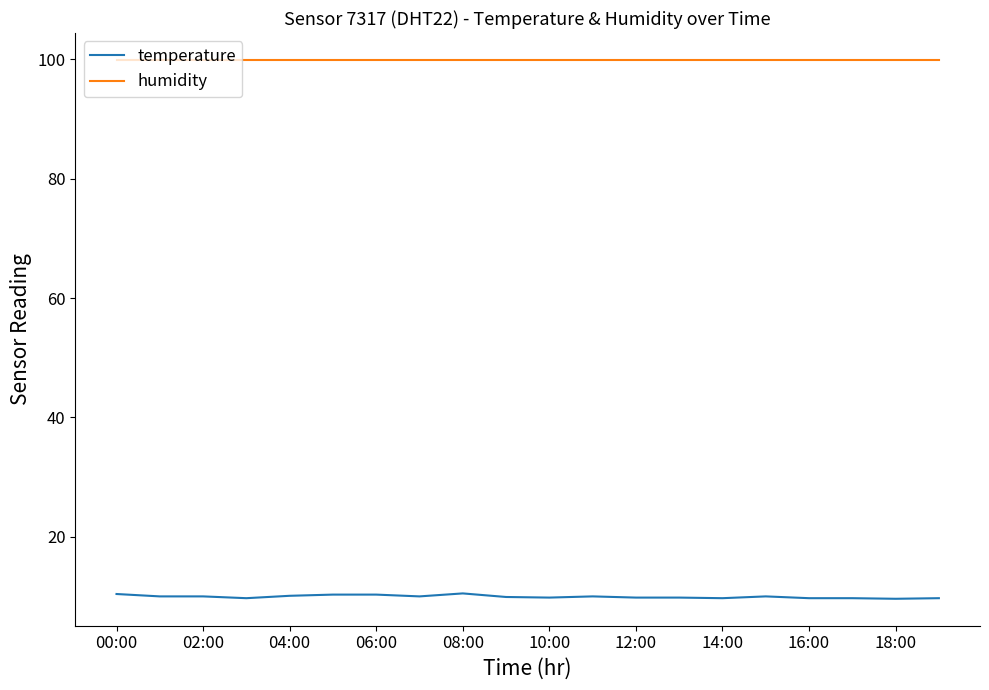

What is the maximum value for humidity?

99.9